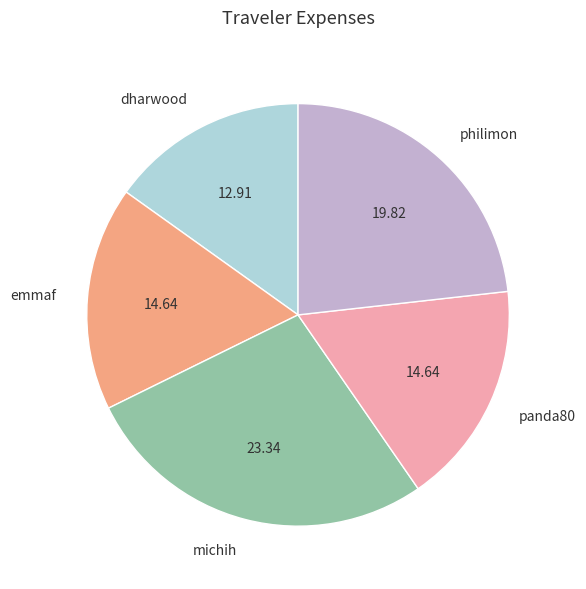

Is it true that dharwood is 5% of the pie?

False